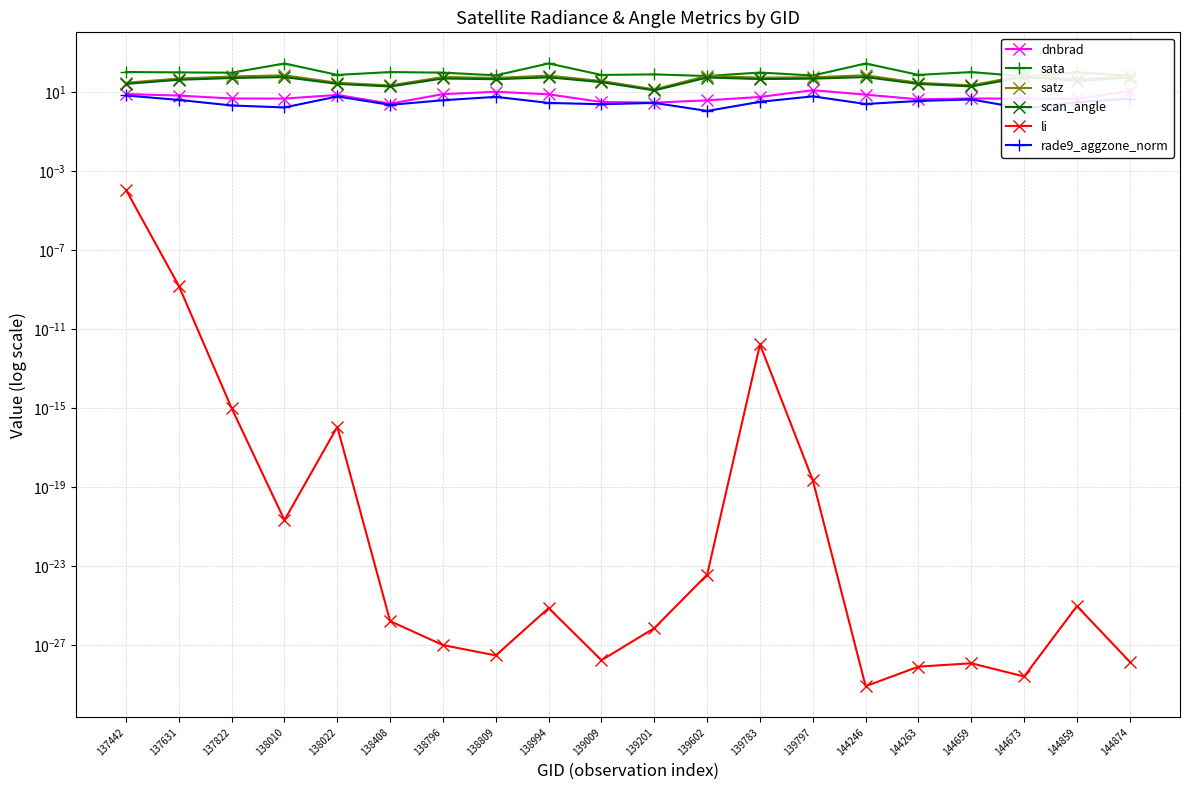

Rank the categories by li value from highest to lowest.

137442, 137631, 139783, 137822, 138022, 139797, 138010, 139602, 144859, 138994, 138408, 139201, 138796, 138809, 139009, 144874, 144659, 144263, 144673, 144246